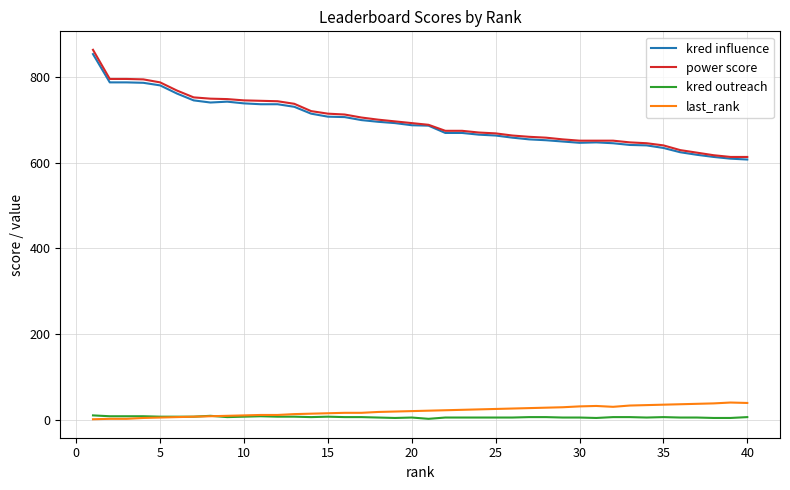

Which series has the widest spread of values?

power score